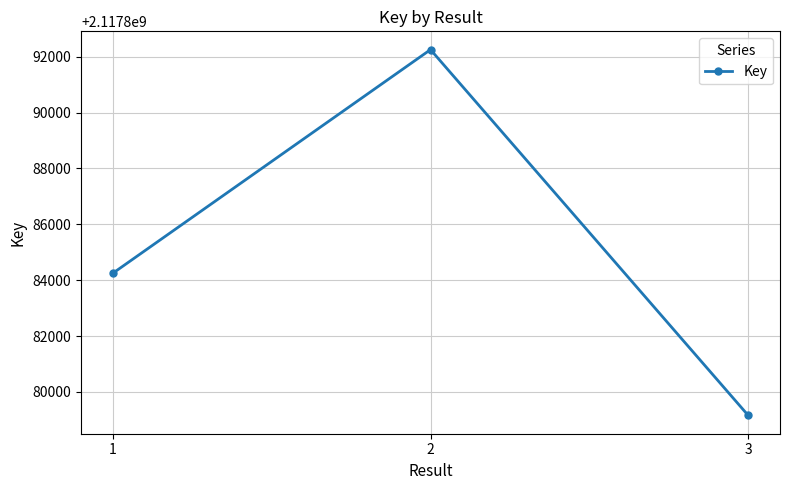

True or false: the data shows 2802655239 at 3.

False